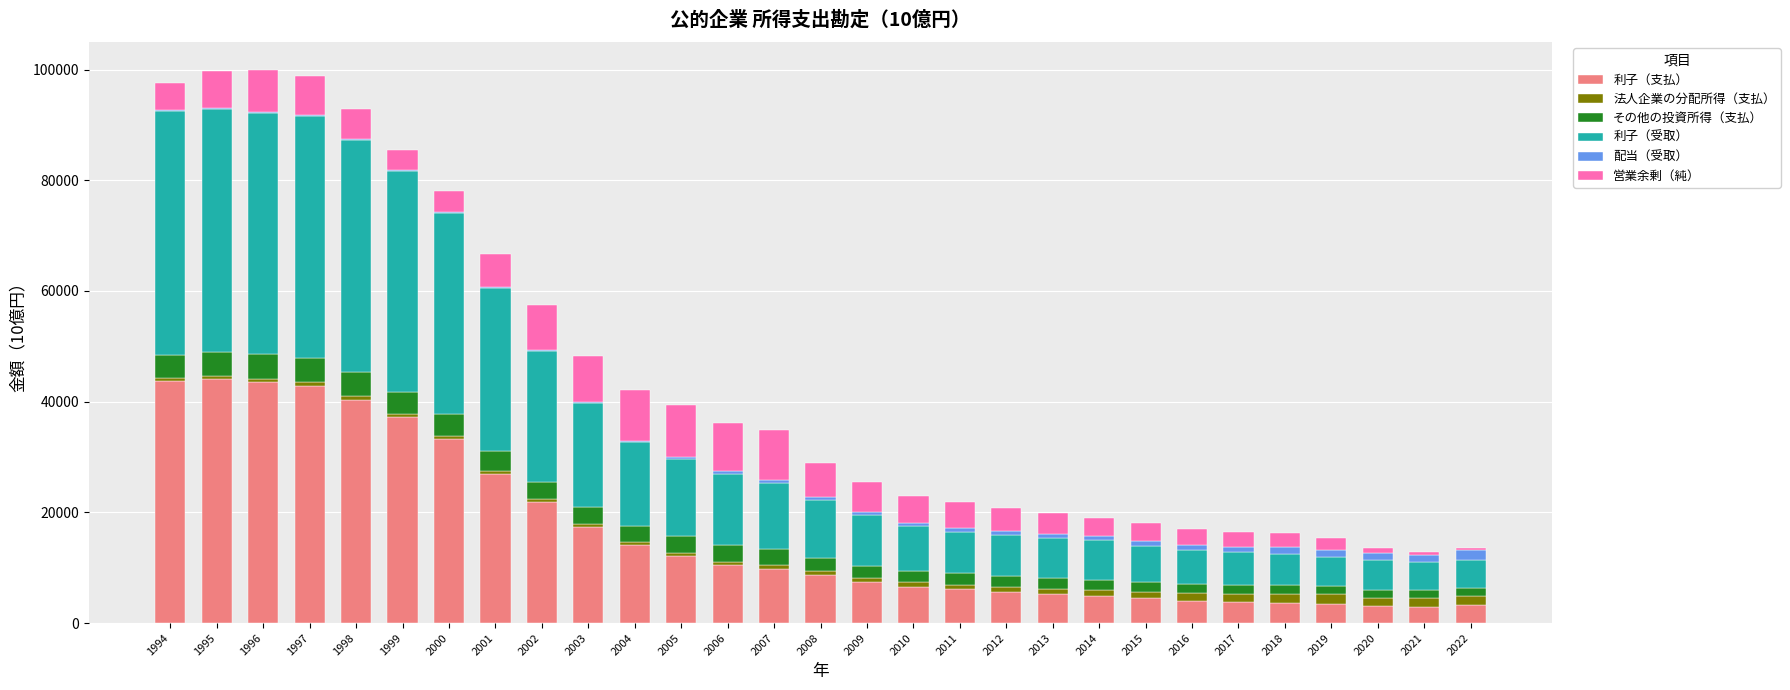

What are all the series names shown in the legend?

利子（支払）, 法人企業の分配所得（支払）, その他の投資所得（支払）, 利子（受取）, 配当（受取）, 営業余剰（純）